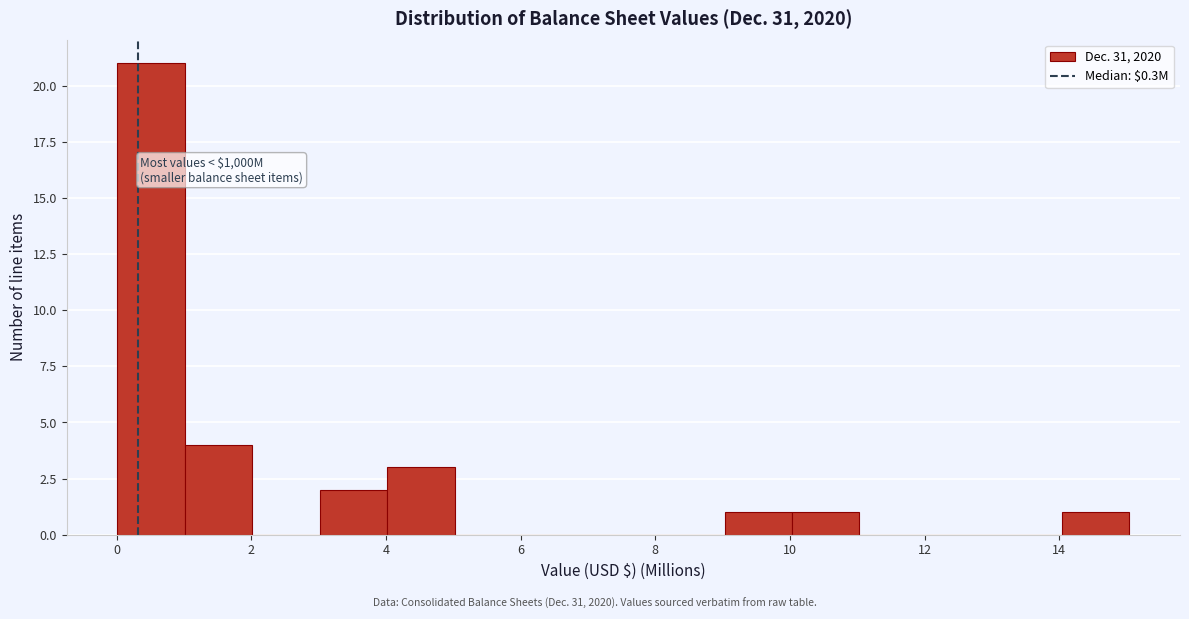

Which range on the x-axis has the tallest bar?

0 to 1